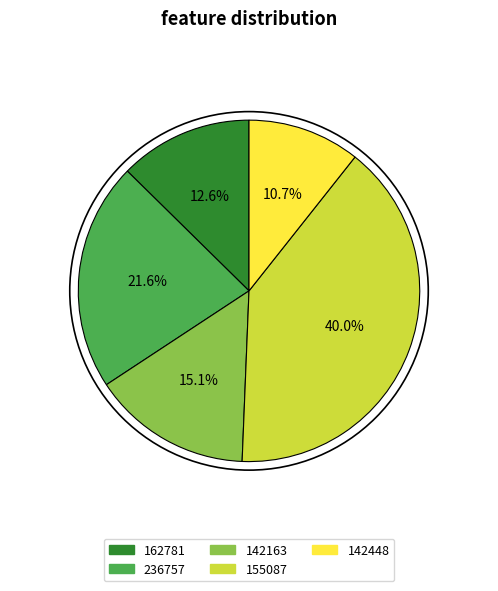

Count the number of slices in the pie.

5